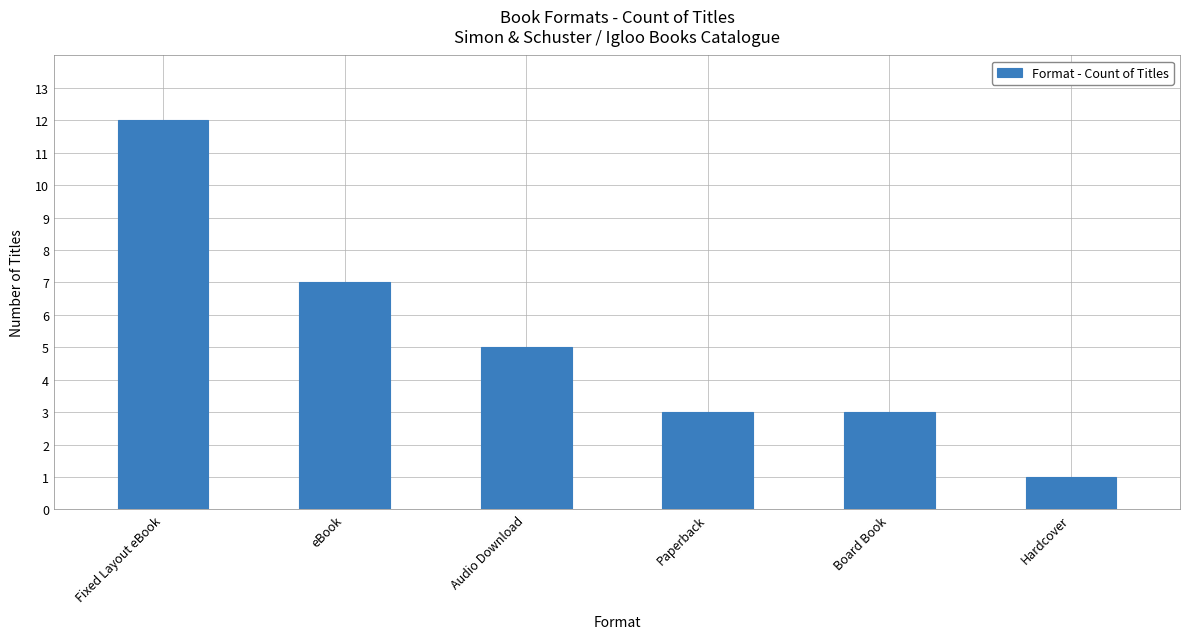

How many data points does each series have?

6